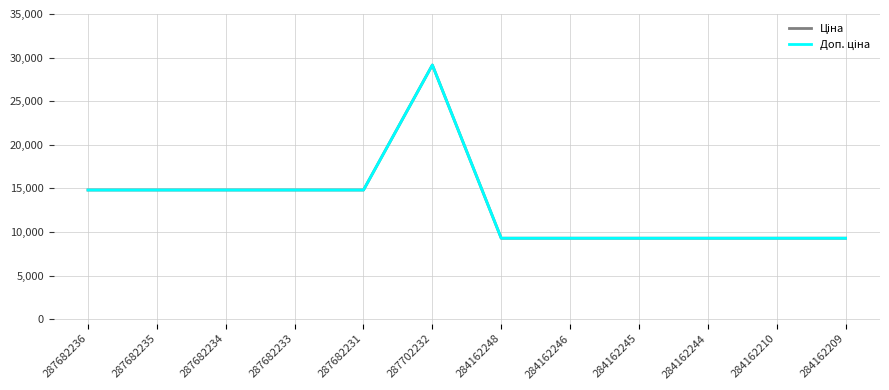

True or false: Доп. ціна has a value of 9290.5 at 284162209.

True